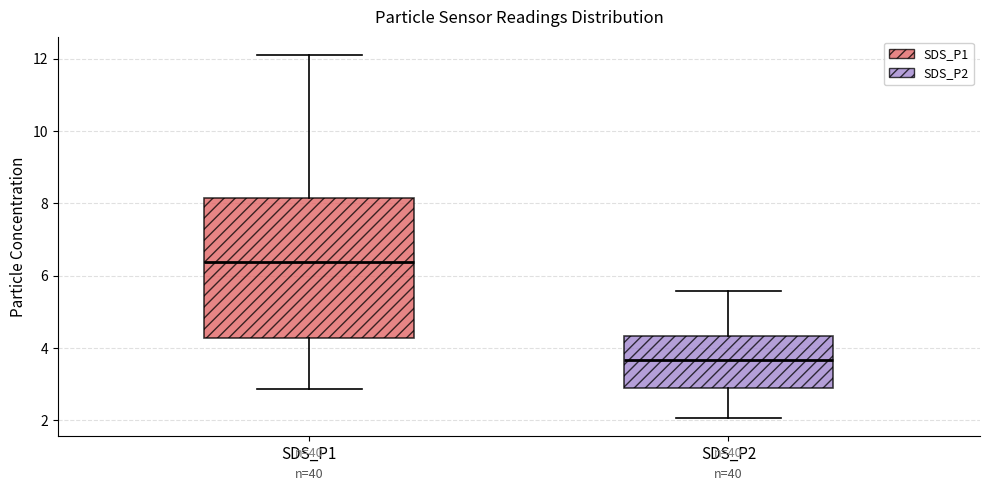

Comparing the boxes themselves (not the whiskers), which one is the tallest?

SDS_P1